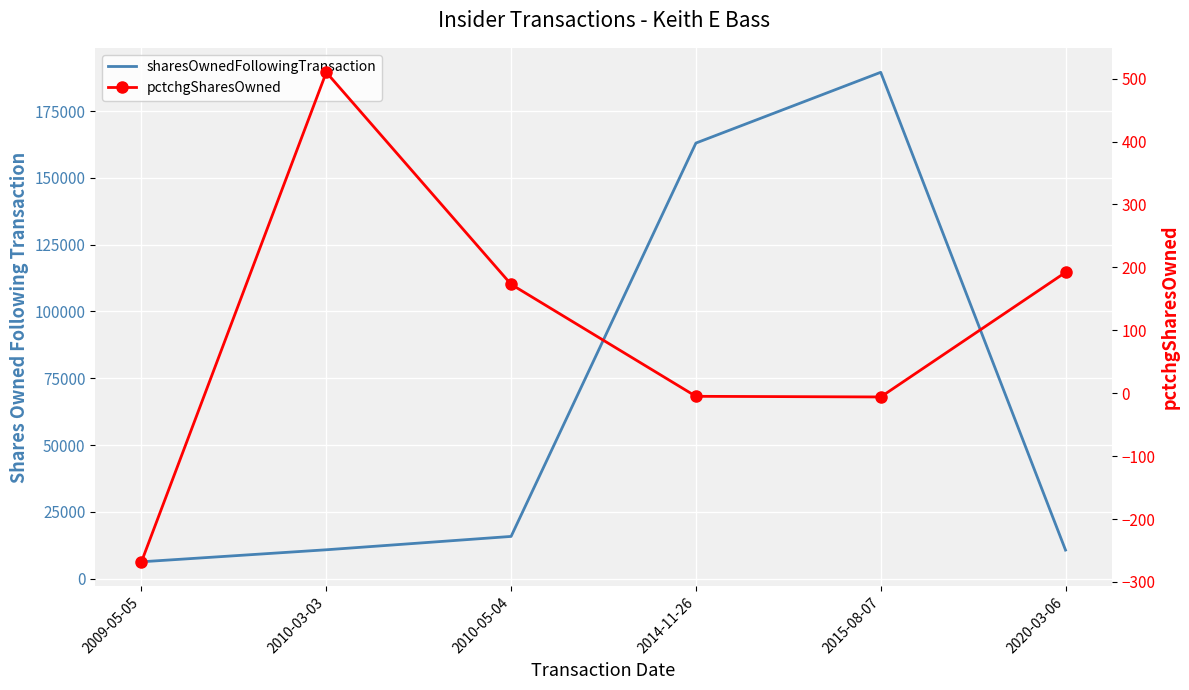

True or false: pctchgSharesOwned and sharesOwnedFollowingTransaction intersect in this chart.

False